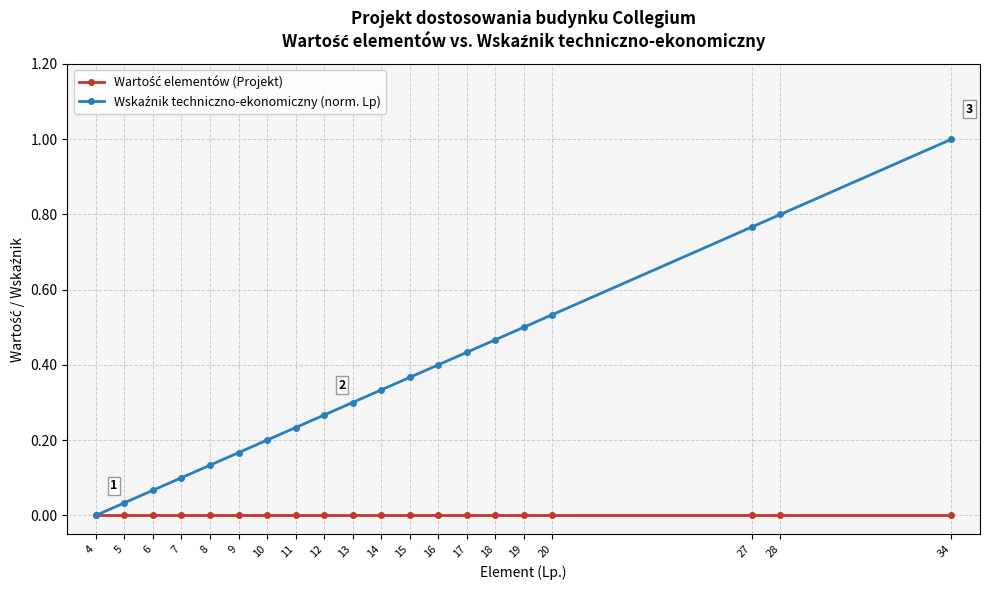

What is the greatest value displayed?

1.0